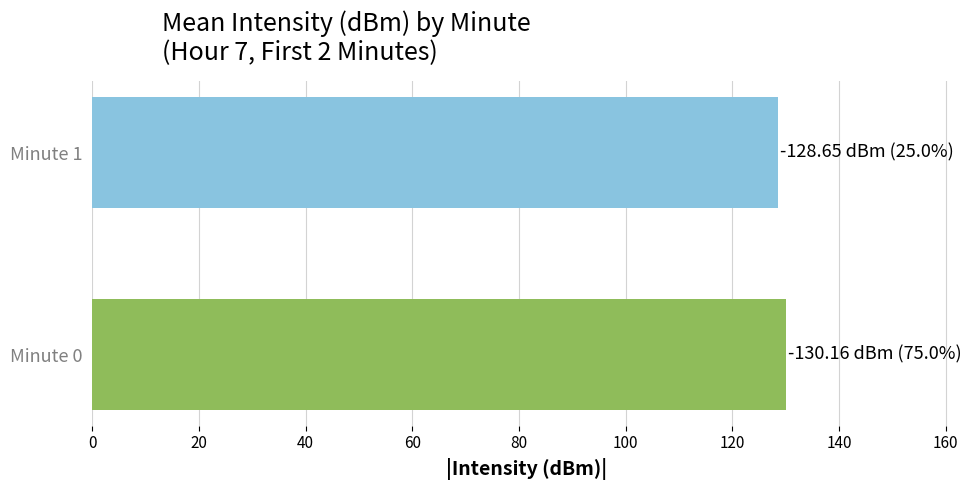

What is the average value?

129.4